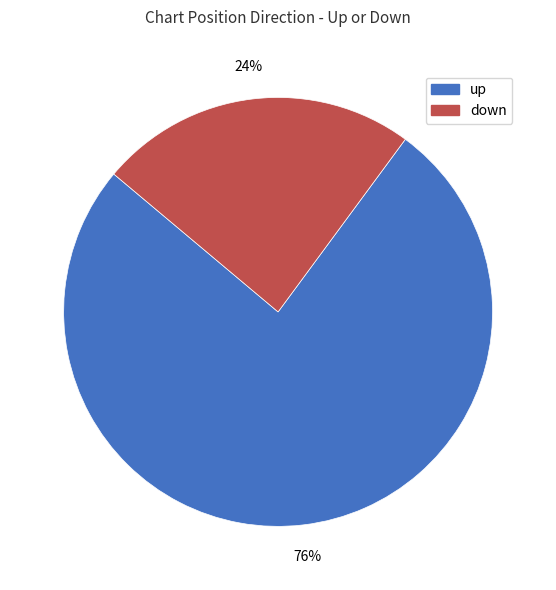

To the nearest percent, what is the difference between the largest and smallest slice percentages?

52%